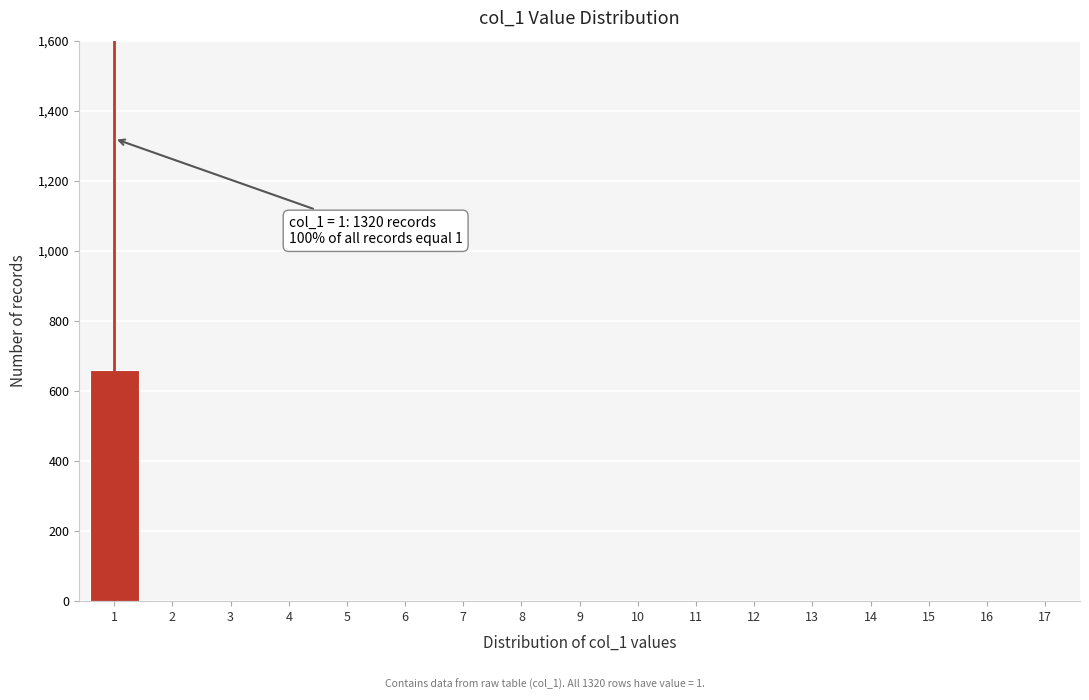

Reading left to right, transcribe all the data shown in this chart.

1=660	2=0	3=0	4=0	5=0	6=0	7=0	8=0	9=0	10=0	11=0	12=0	13=0	14=0	15=0	16=0	17=0